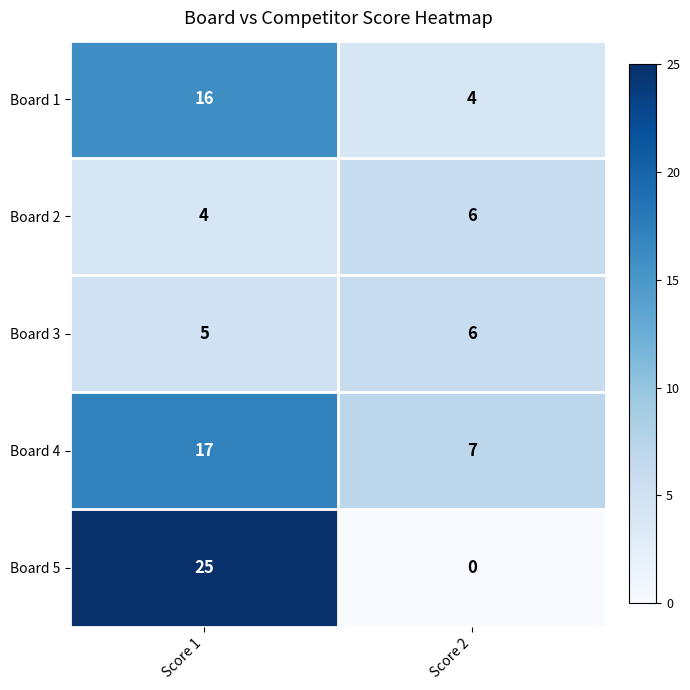

What is the difference between the highest and lowest values at Score 1?

21